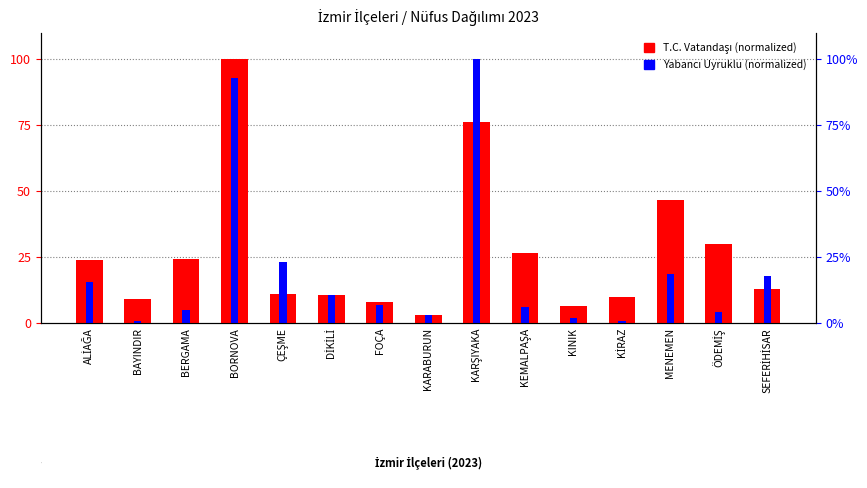

At which label does T.C. Vatandaşı (normalized) first exceed 13?

ALİAĞA